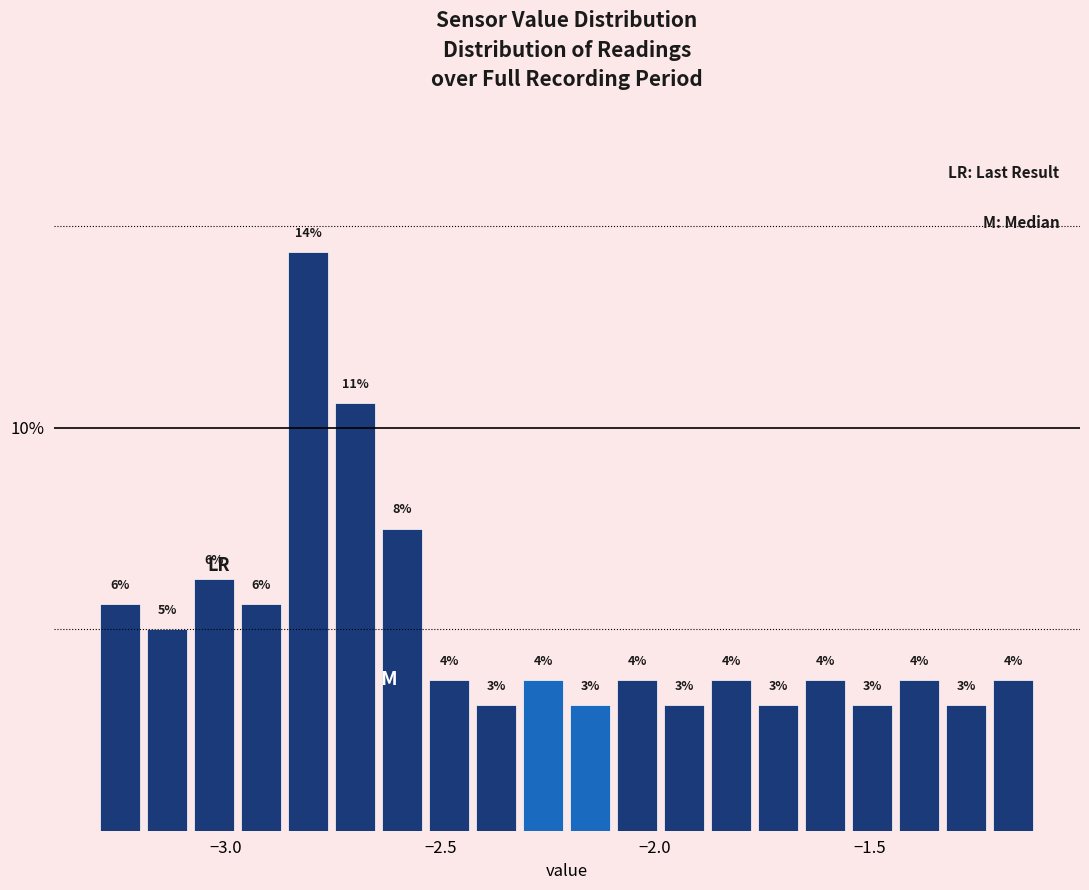

Around what value on the x-axis is the tallest bar? Give the approximate position of its centre, as read against the axis.

-2.80